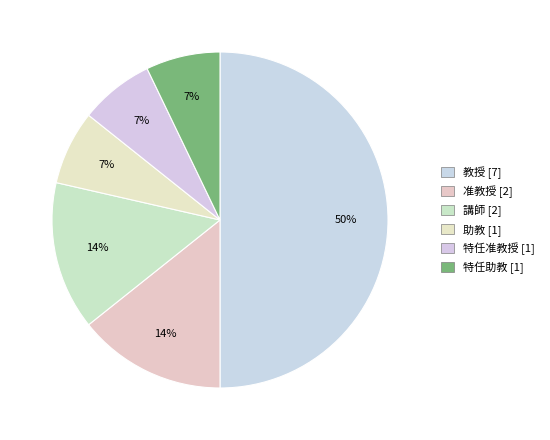

What percentage is NOT represented by 教授?

50.0%